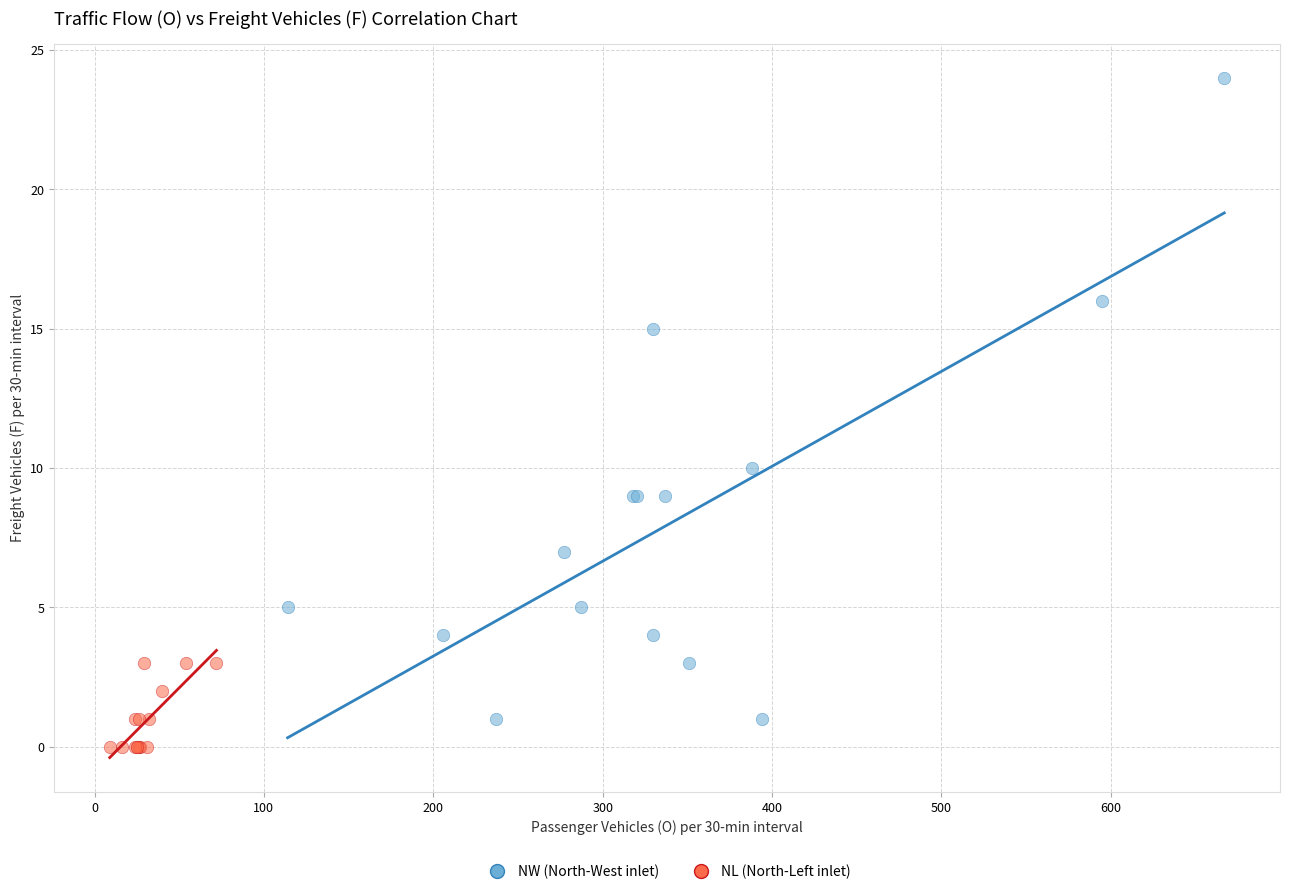

Which series contains the highest Y value?

NW (North-West inlet)